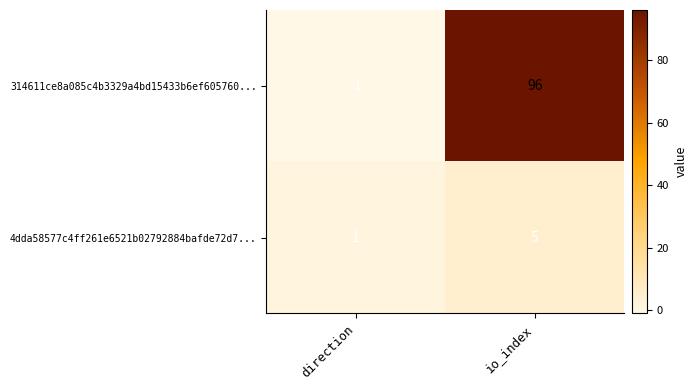

What is the total value across all series at io_index?

101